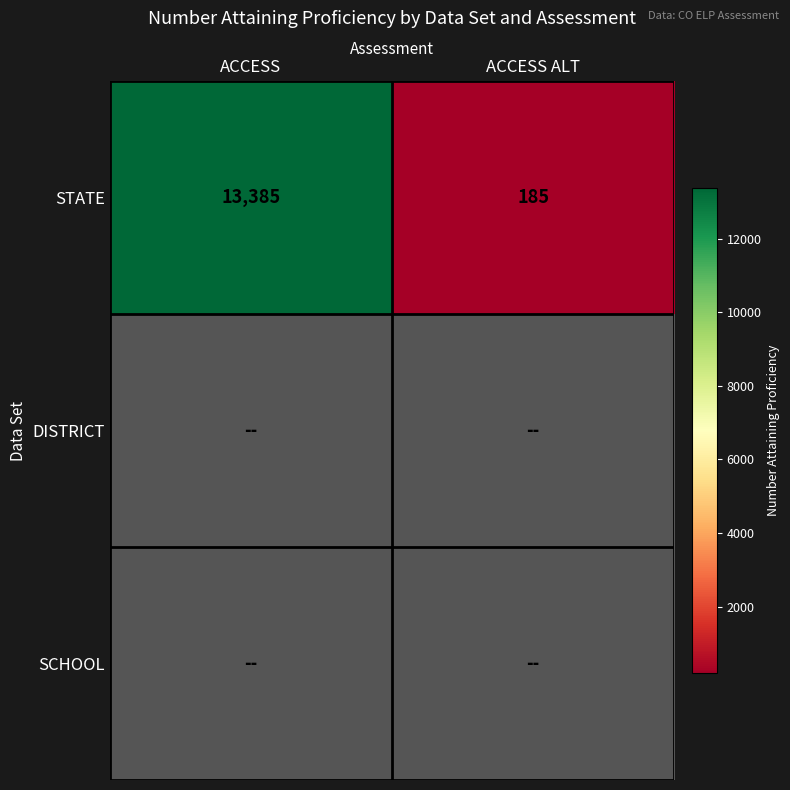

Rank the categories by STATE value from highest to lowest.

ACCESS, ACCESS ALT